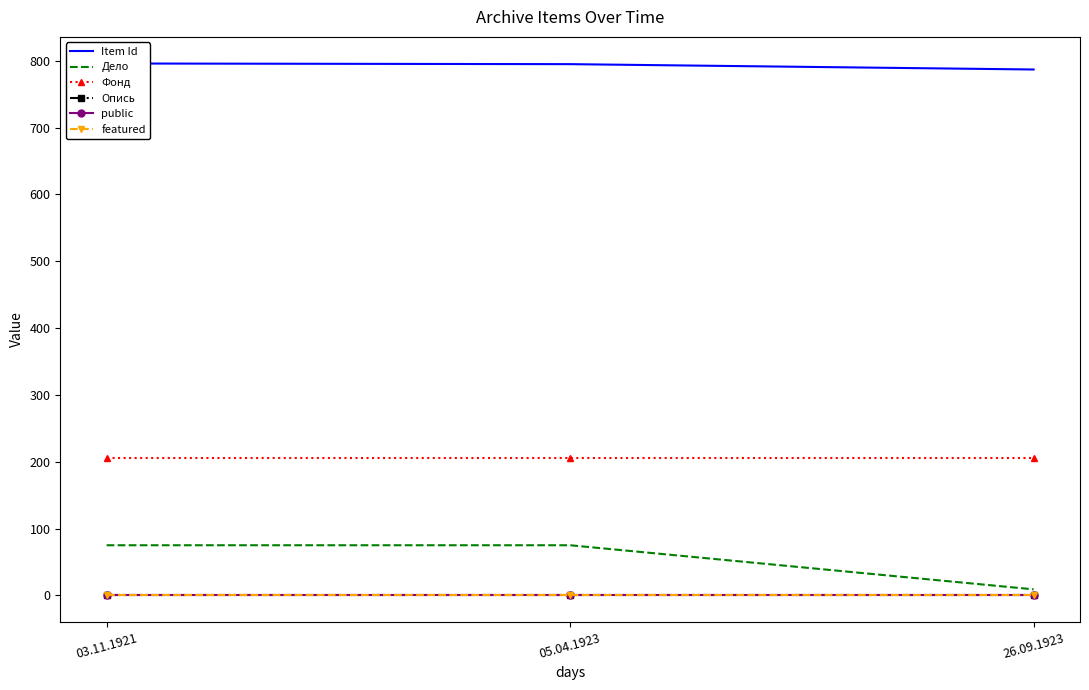

Is it true that public equals 2 at 05.04.1923?

False